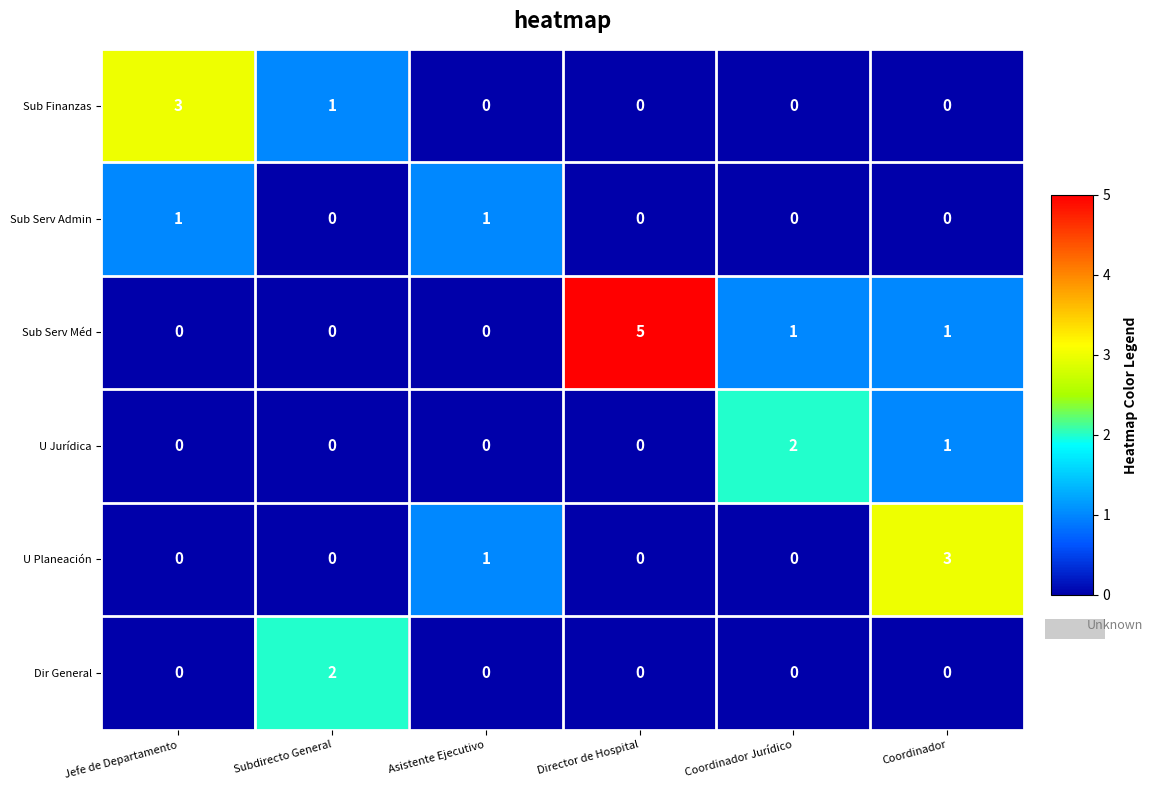

True or false: U Jurídica has a value of 0 at Director de Hospital.

True